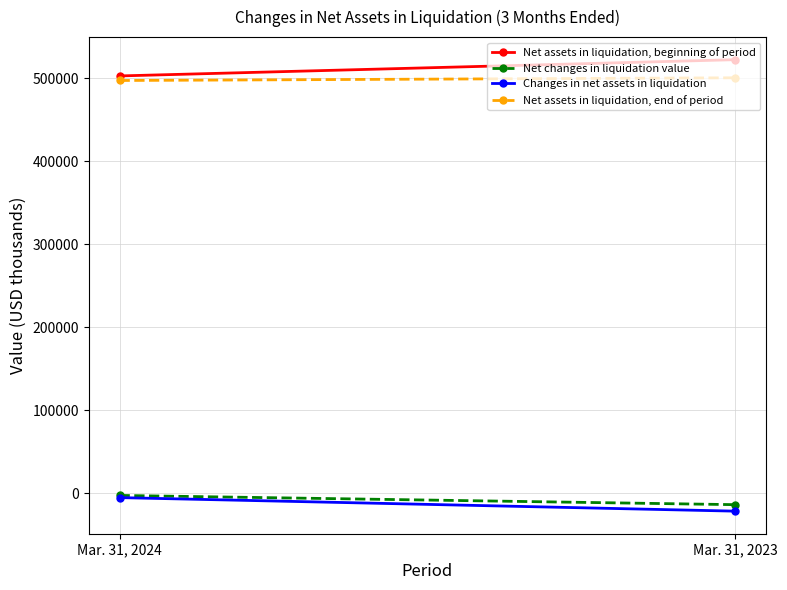

What is the sum of the Net assets in liquidation, end of period values at Mar. 31, 2024 and Mar. 31, 2023?

997968